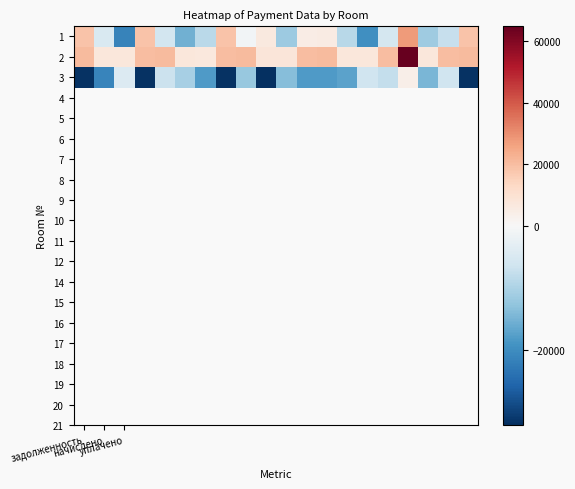

Rank the series by their maximum value, from lowest to highest.

3, 1, 2